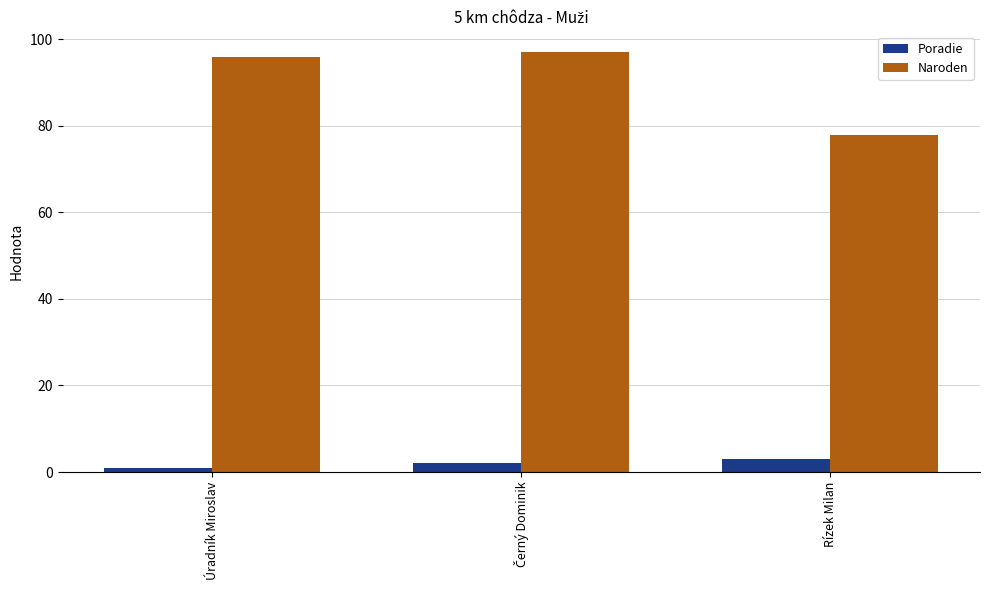

Which series has the widest spread of values?

Naroden